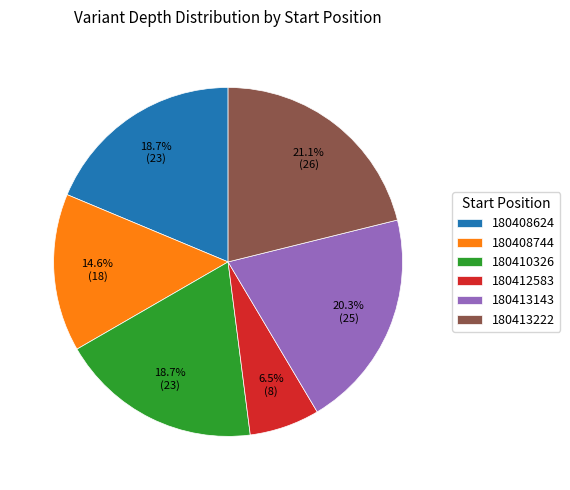

To the nearest percent, what is the difference between the largest and smallest slice percentages?

15%